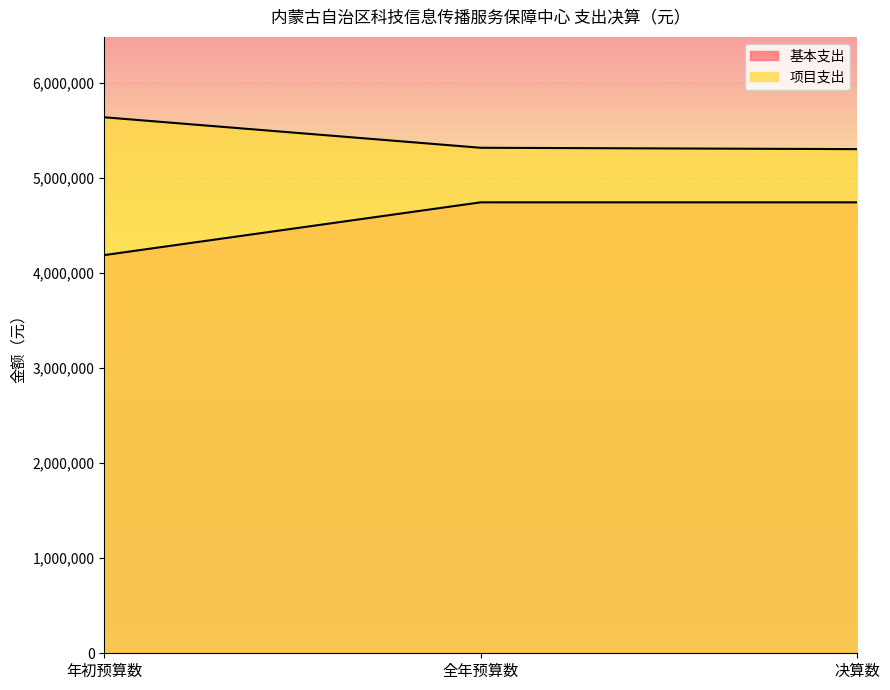

Is it true that 项目支出 equals 9004359.0 at 决算数?

False